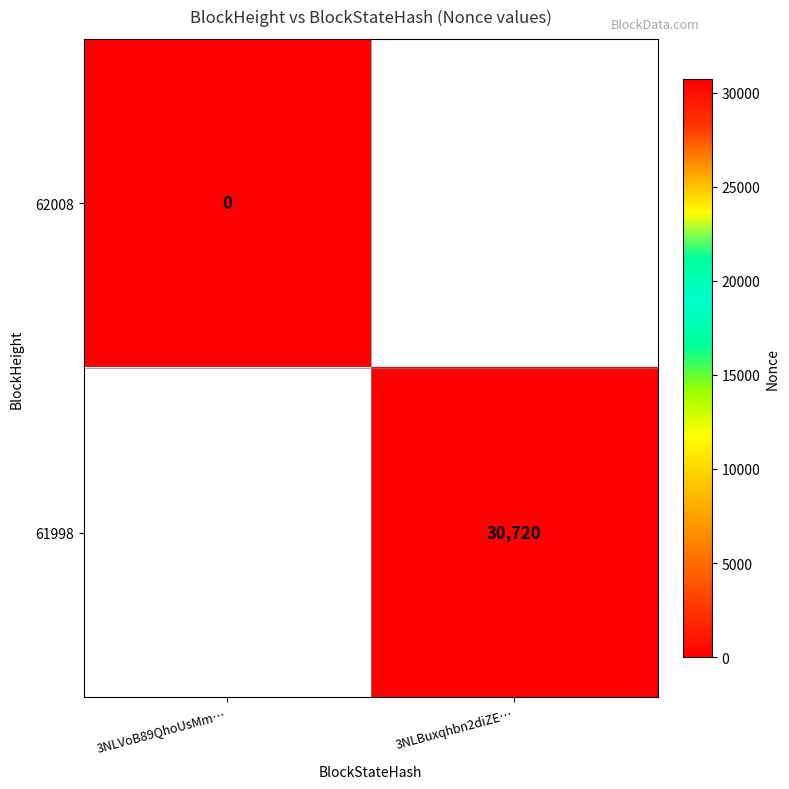

Is the value of 62008 at 3NLVoB89QhoUsMm… greater than the value of 61998 at 3NLBuxqhbn2diZE…?

No